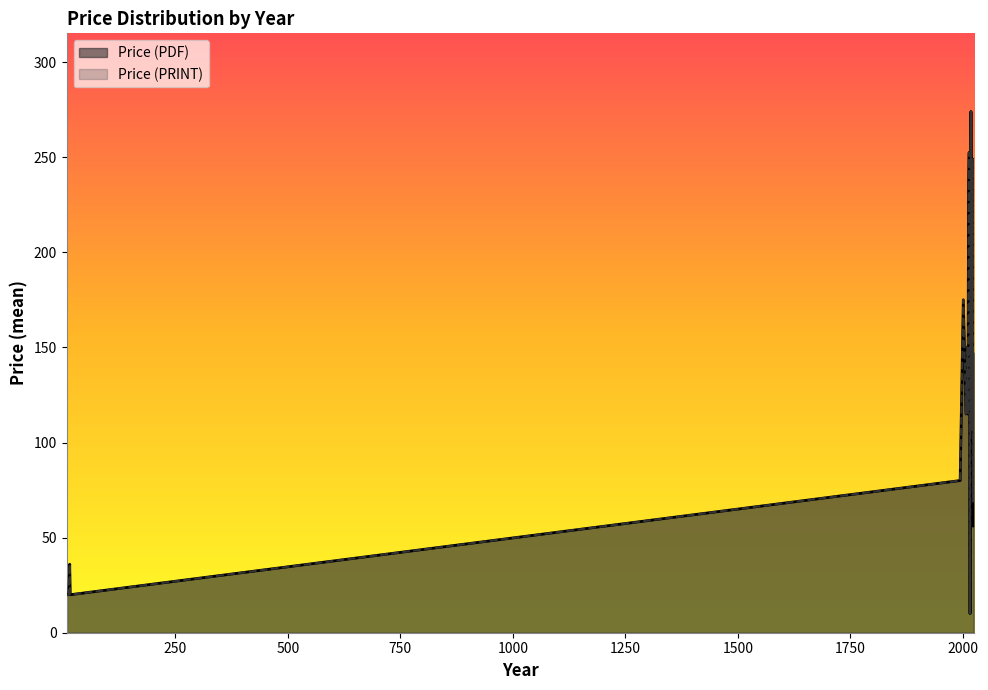

Between 2020 and 2018, which series saw the biggest shift?

Price (PDF)